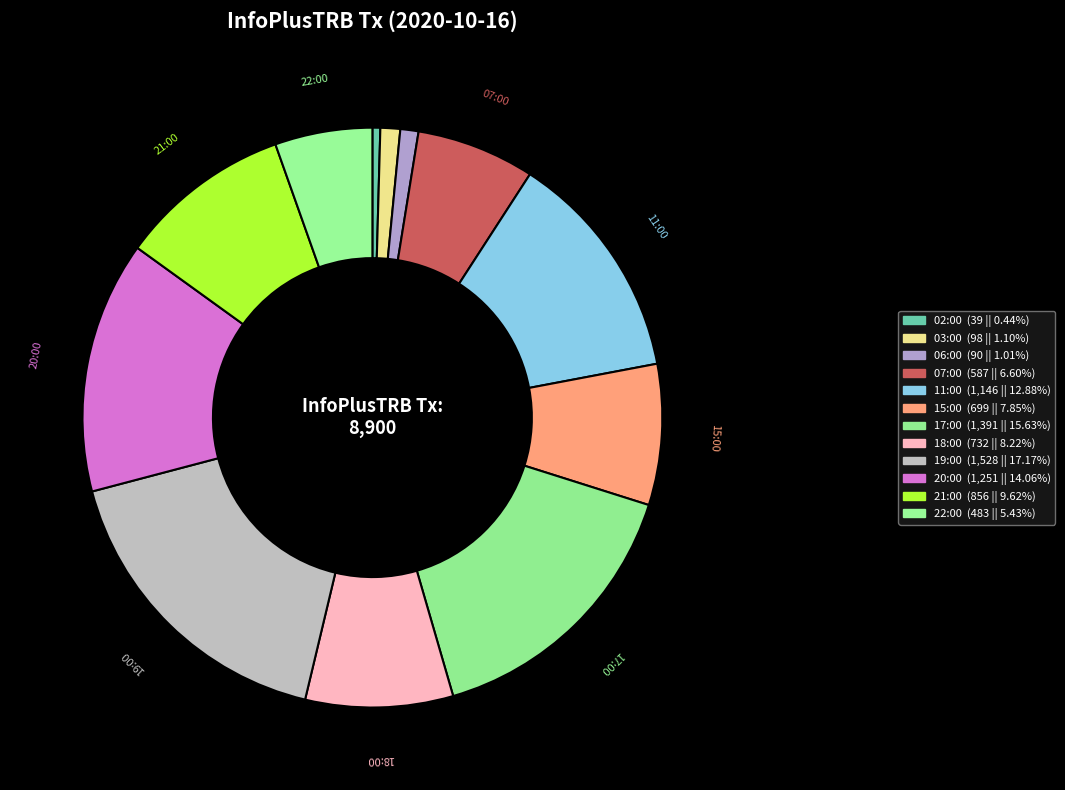

To the nearest percent, what is the combined percentage of 06:00 and 02:00?

1%